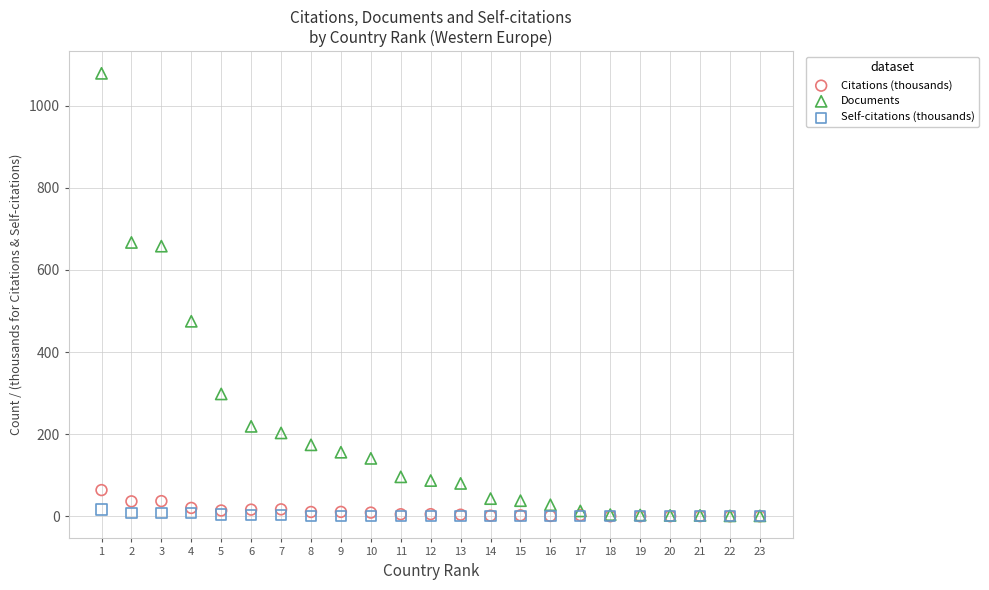

Across all series, what Y value is closest to 539?

475.0